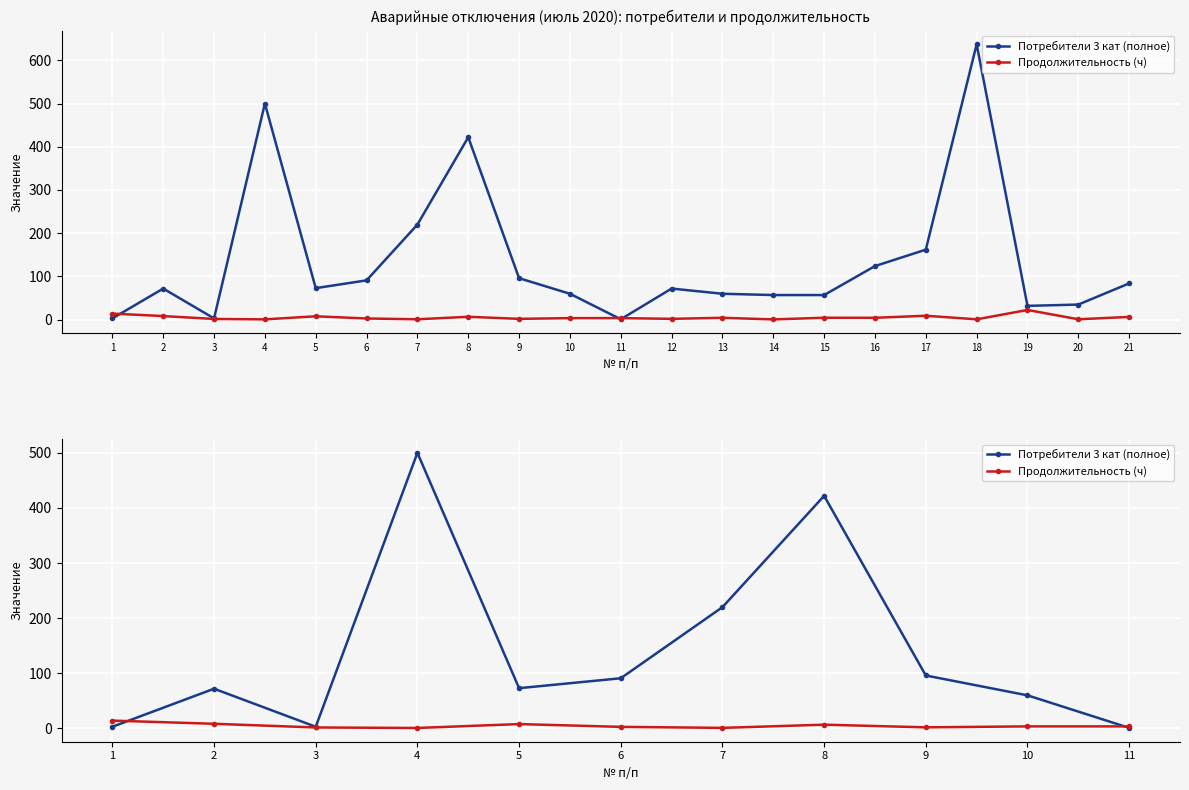

Which series has the widest spread of values?

Потребители 3 кат (полное)